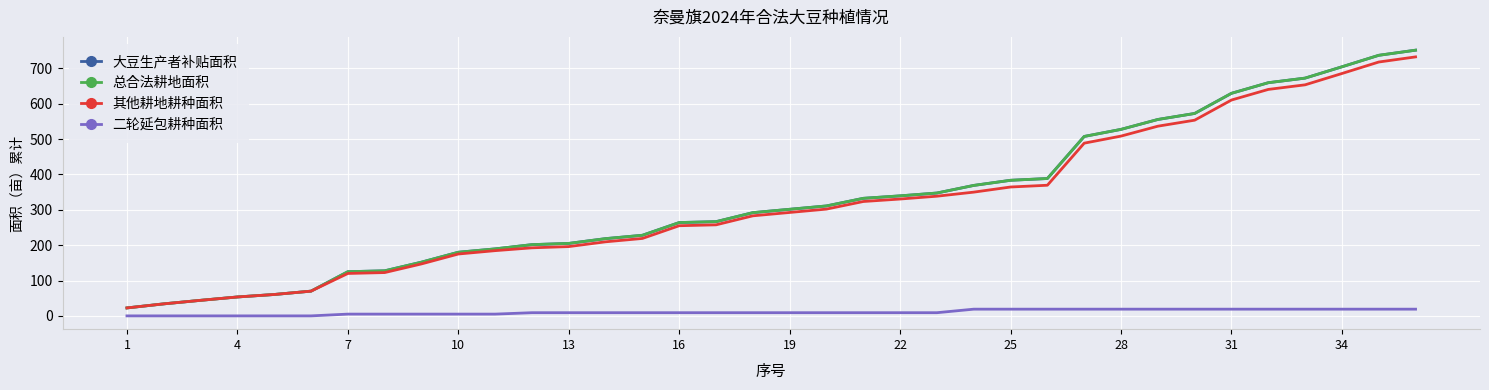

Which label corresponds to the smallest value in the chart?

1